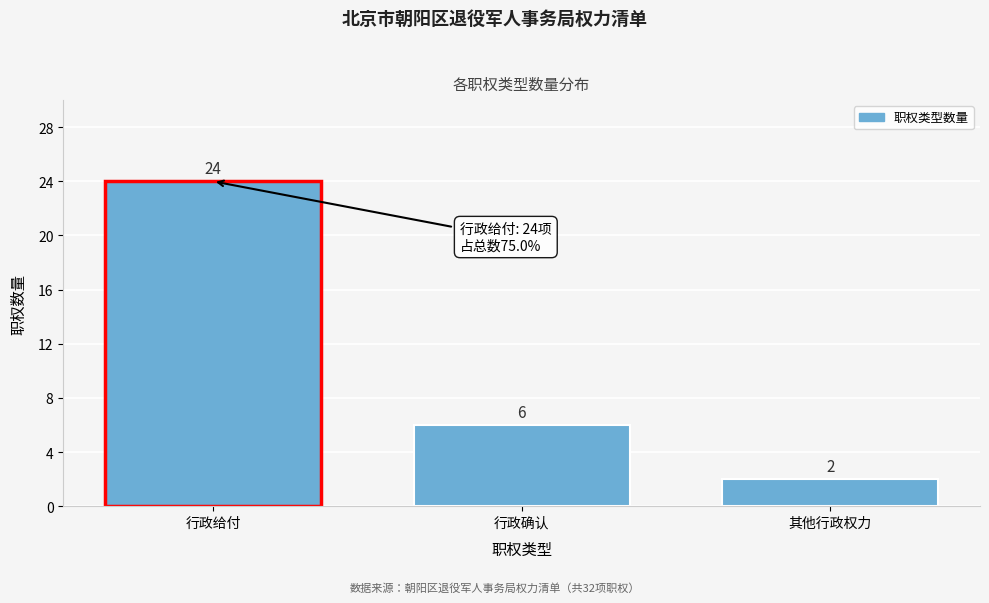

Reading right to left, list all the values displayed in this chart.

2	6	24